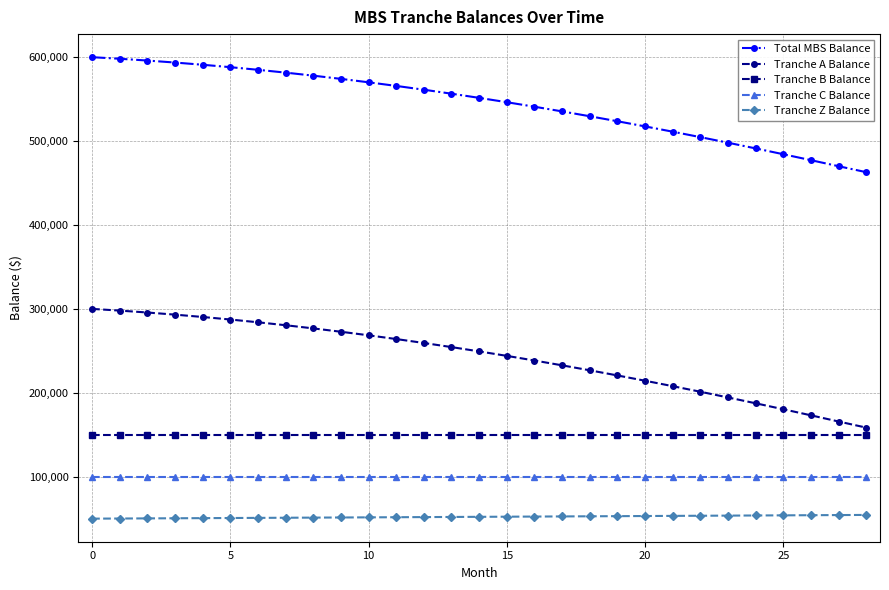

What is the value of the Tranche B Balance point at the 3rd from the left?

150000.0